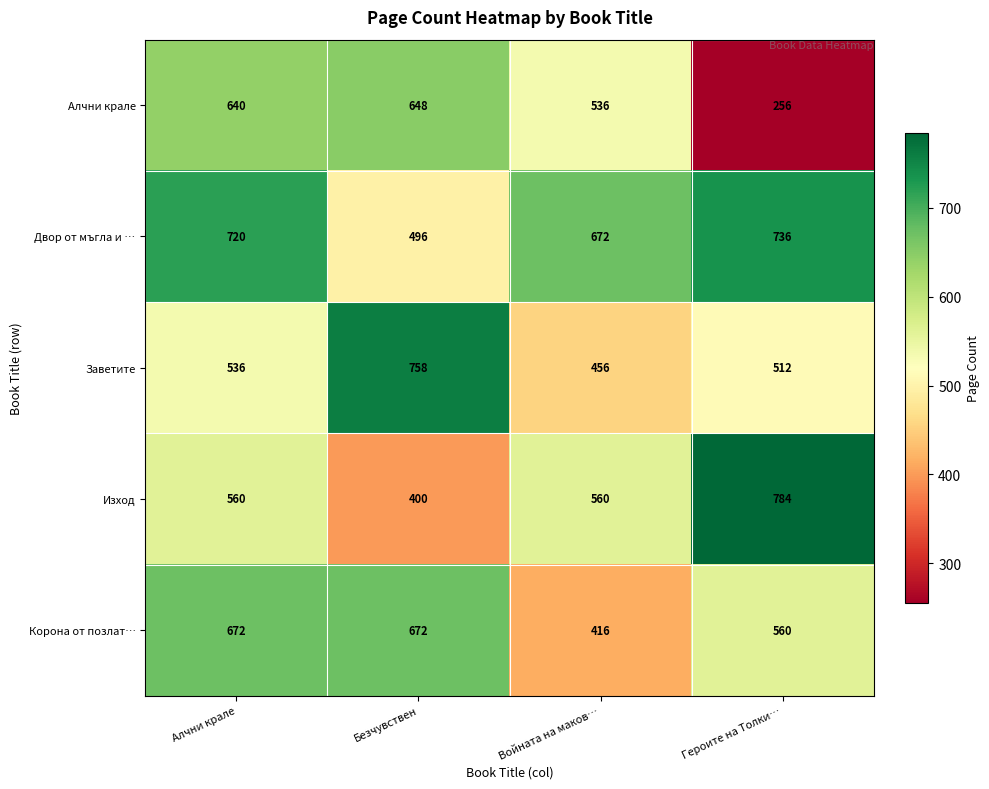

What is the difference between the maximum and minimum values in the Заветите series?

302